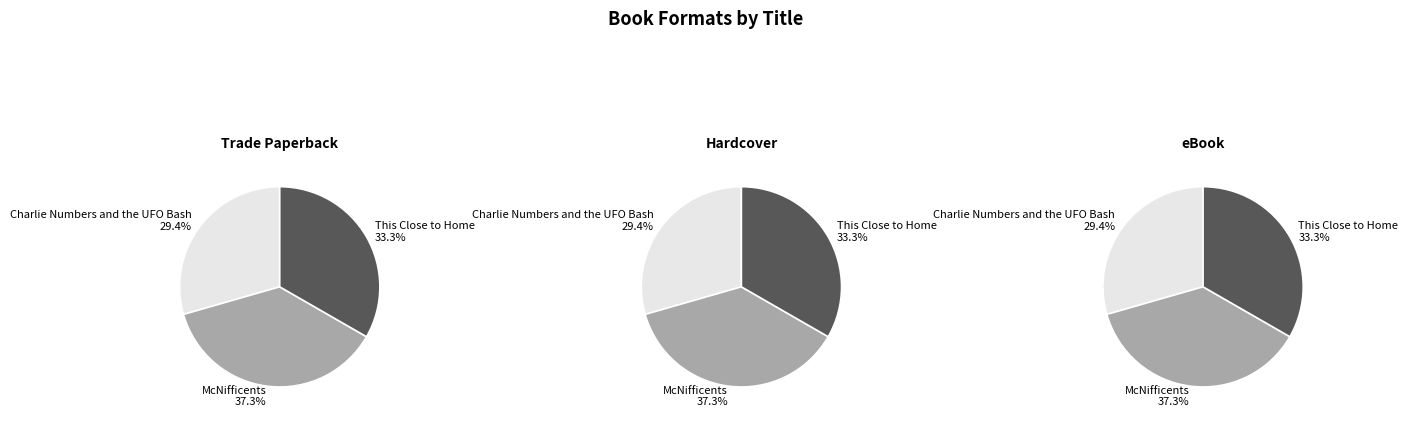

Rank the series at This Close to Home from highest to lowest value.

Trade Paperback, Hardcover, eBook